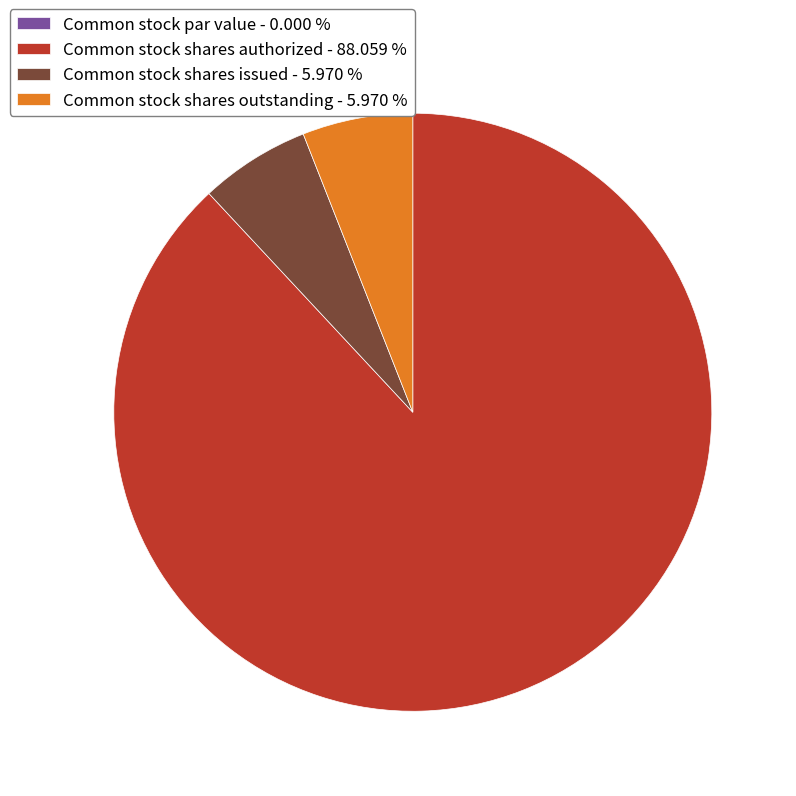

Is it true that Common stock shares issued is 6% of the pie?

True